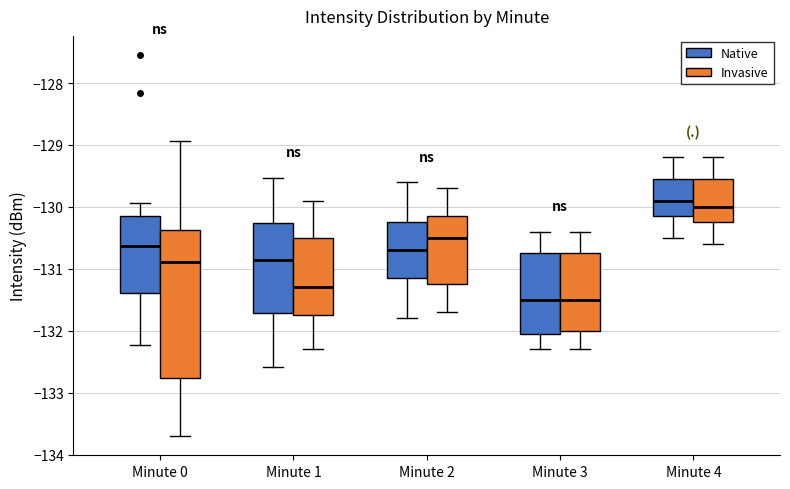

Reading left to right, transcribe this box plot: for each box, give where its median line is, the range the box spans, and where its two whiskers end, as read against the y-axis. The values are not printed on the chart, so give them approximately, as read against the axis.

Minute 0 (Native): median -130.6, box -131.4 to -130.1, whiskers -132.2 to -129.9
Minute 0 (Invasive): median -130.9, box -132.8 to -130.4, whiskers -133.7 to -128.9
Minute 1 (Native): median -130.9, box -131.7 to -130.3, whiskers -132.6 to -129.5
Minute 1 (Invasive): median -131.3, box -131.7 to -130.5, whiskers -132.3 to -129.9
Minute 2 (Native): median -130.7, box -131.1 to -130.2, whiskers -131.8 to -129.6
Minute 2 (Invasive): median -130.5, box -131.2 to -130.1, whiskers -131.7 to -129.7
Minute 3 (Native): median -131.5, box -132.0 to -130.7, whiskers -132.3 to -130.4
Minute 3 (Invasive): median -131.5, box -132.0 to -130.7, whiskers -132.3 to -130.4
Minute 4 (Native): median -129.9, box -130.1 to -129.5, whiskers -130.5 to -129.2
Minute 4 (Invasive): median -130.0, box -130.2 to -129.5, whiskers -130.6 to -129.2